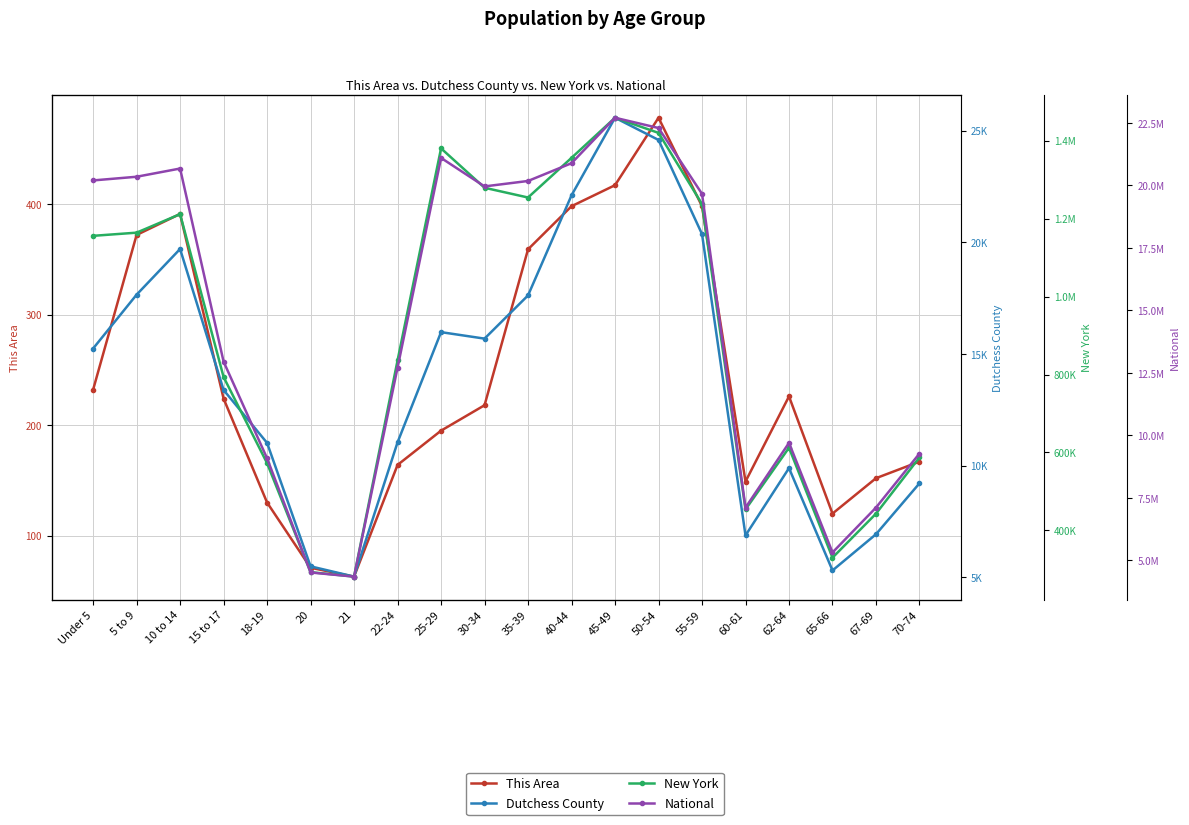

The This Area series shows 287 at 25-29. True or false?

False